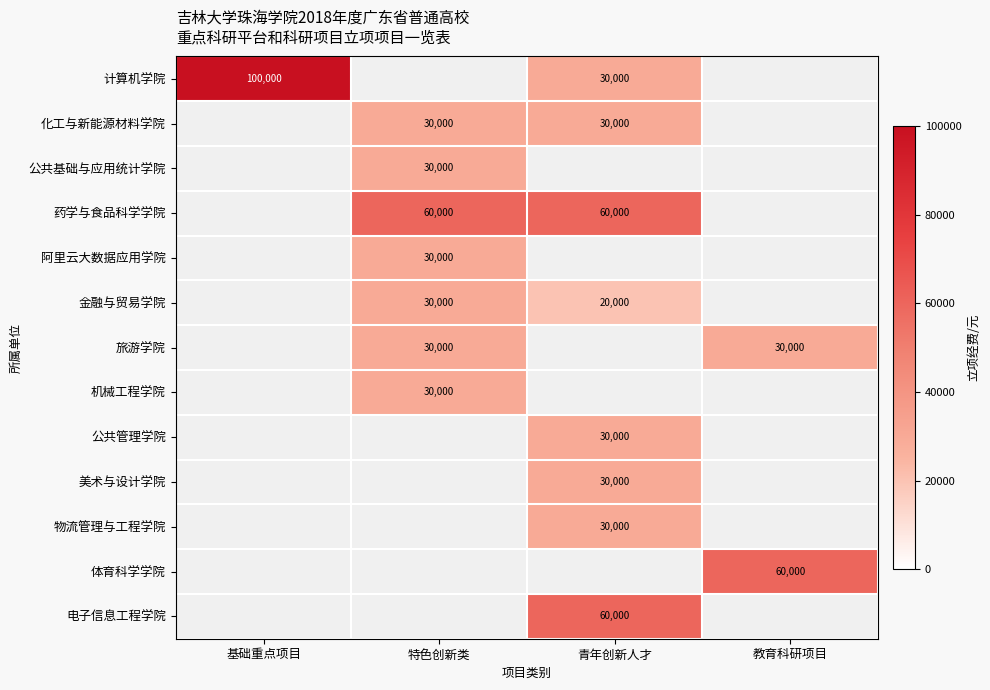

The value of 物流管理与工程学院 at 青年创新人才 is 30000. True or false?

True